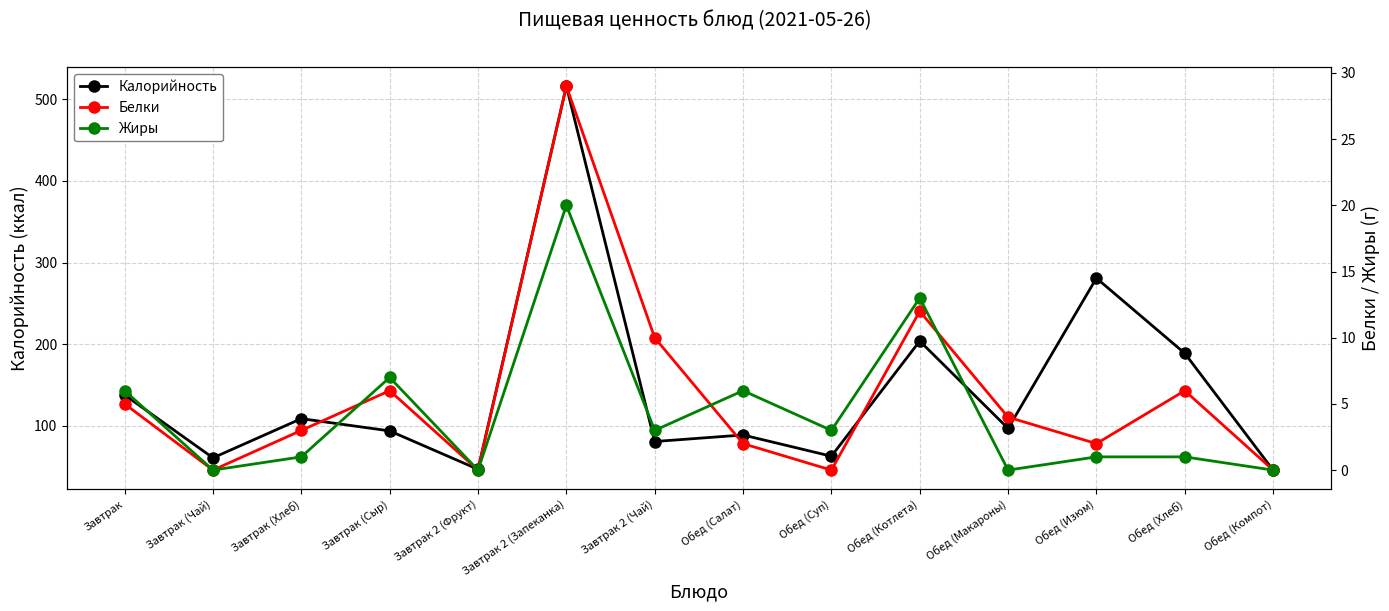

What is the sum of the Белки values at Завтрак 2 (Запеканка) and Обед (Компот)?

29